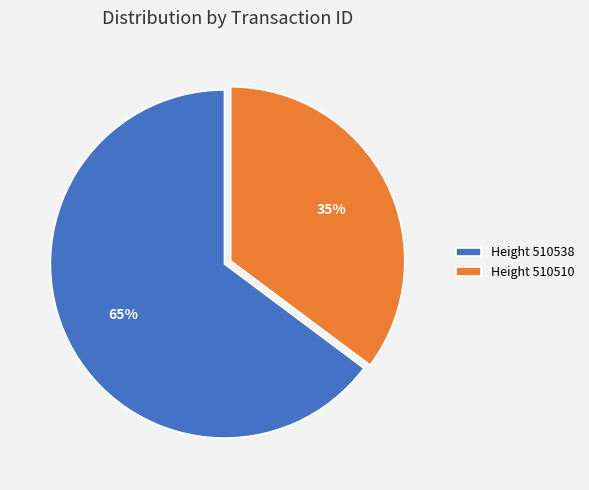

Which category has the biggest portion of the pie?

Height 510538